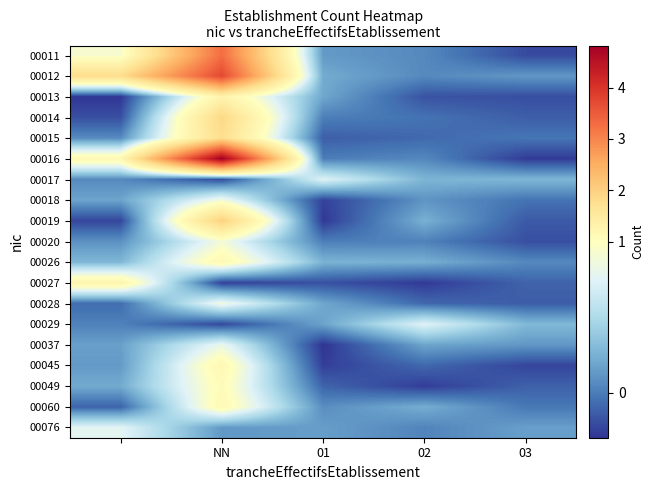

Rank the series by their maximum value, from highest to lowest.

00016, 00012, 00011, 00019, 00014, 00015, 00013, 00027, 00026, 00045, 00060, 00049, 00020, 00018, 00028, 00037, 00076, 00029, 00017